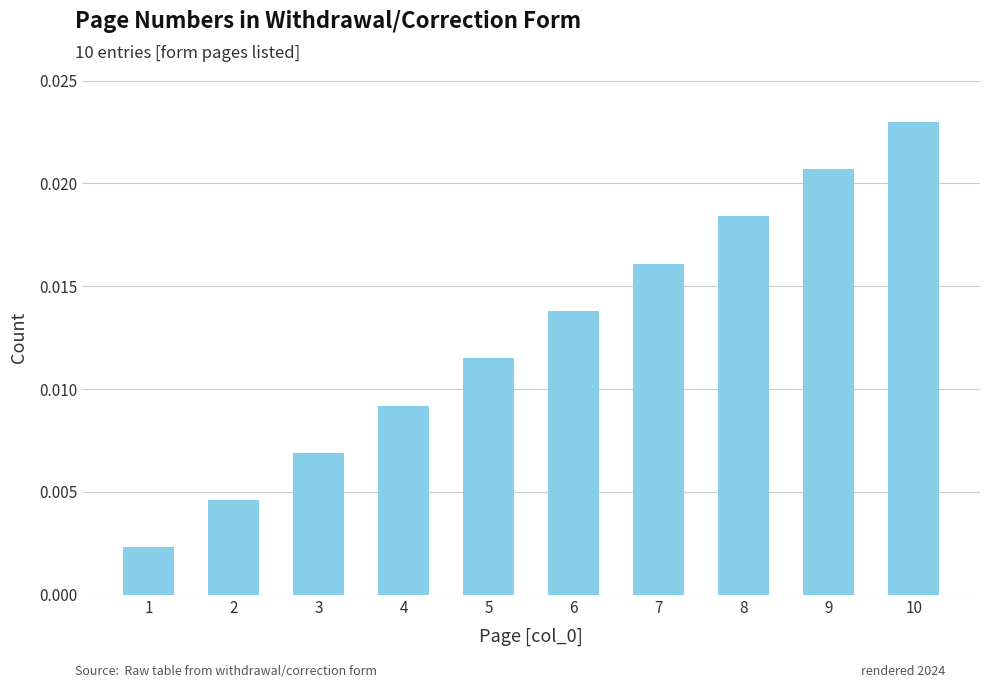

Which label corresponds to the largest value in the chart?

10